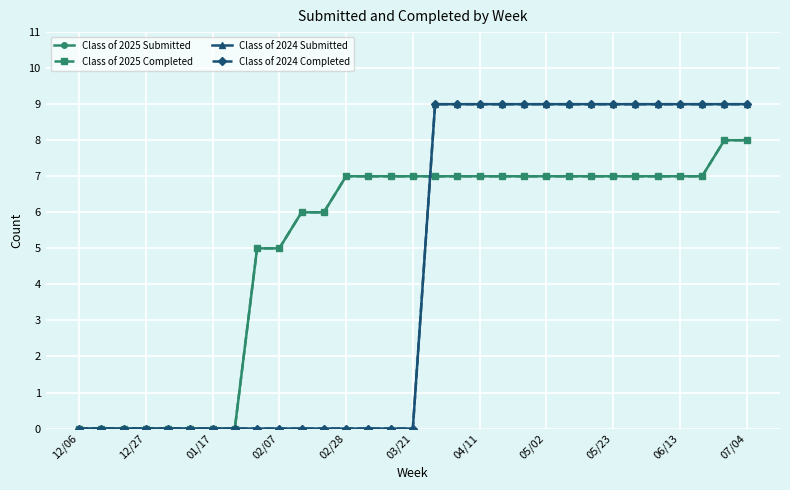

What is the difference between the second highest and minimum values in the Class of 2024 Completed series?

9